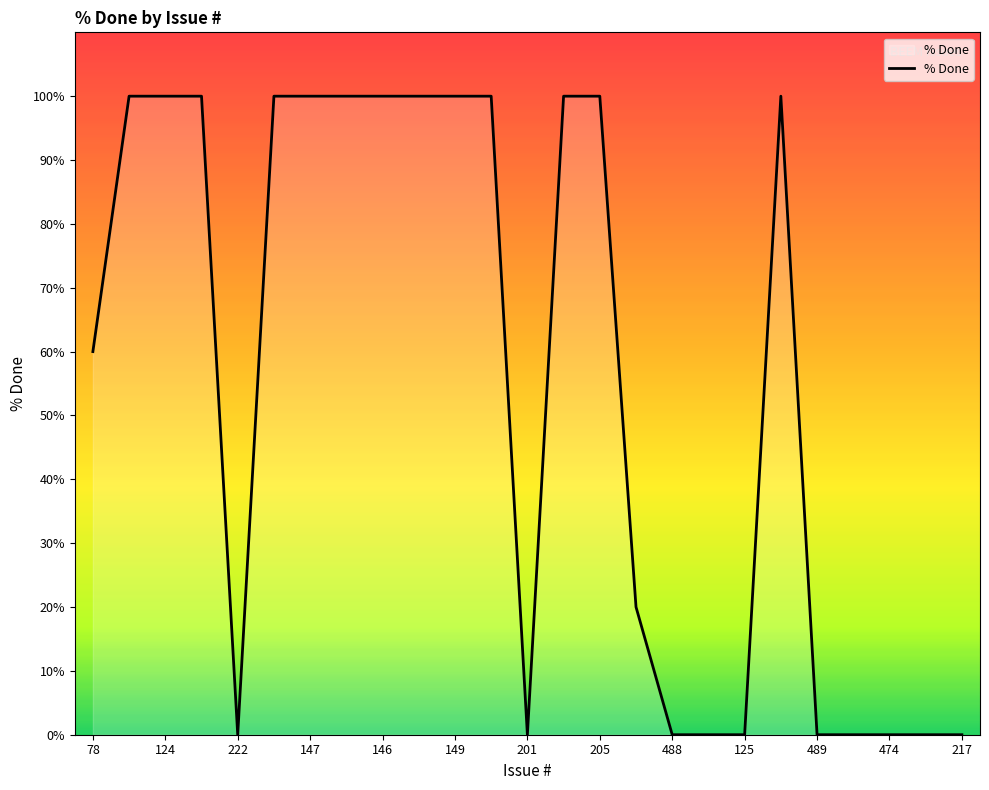

What is the difference between the maximum and minimum values?

100